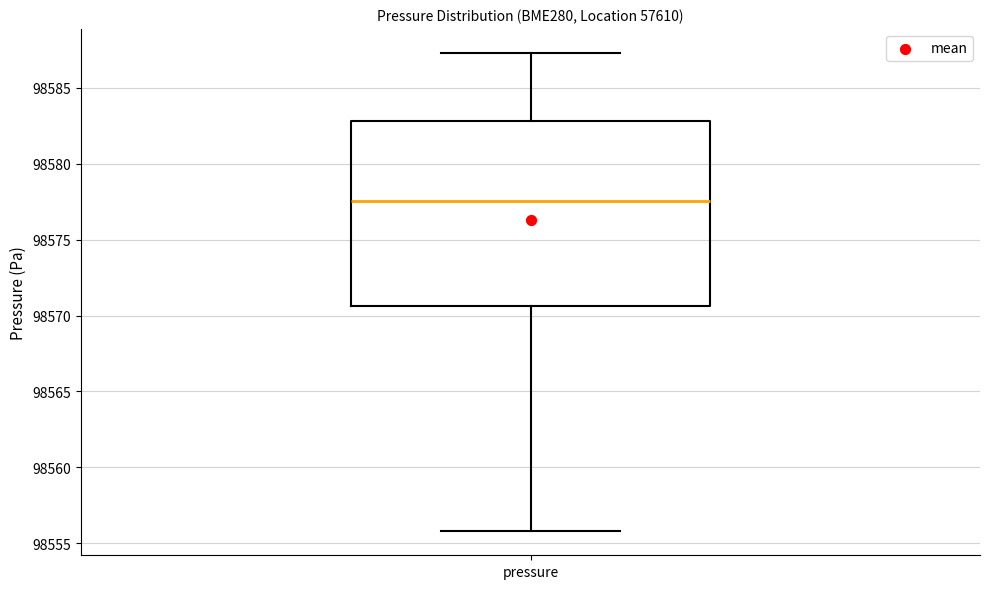

Read this box plot against the y-axis: the position of the median line, the range covered by the box, and the ends of both whiskers. The values are not printed on the chart, so give them approximately, as read against the axis.

median 98577.5, box 98570.5 to 98583.0, whiskers 98556.0 to 98587.5